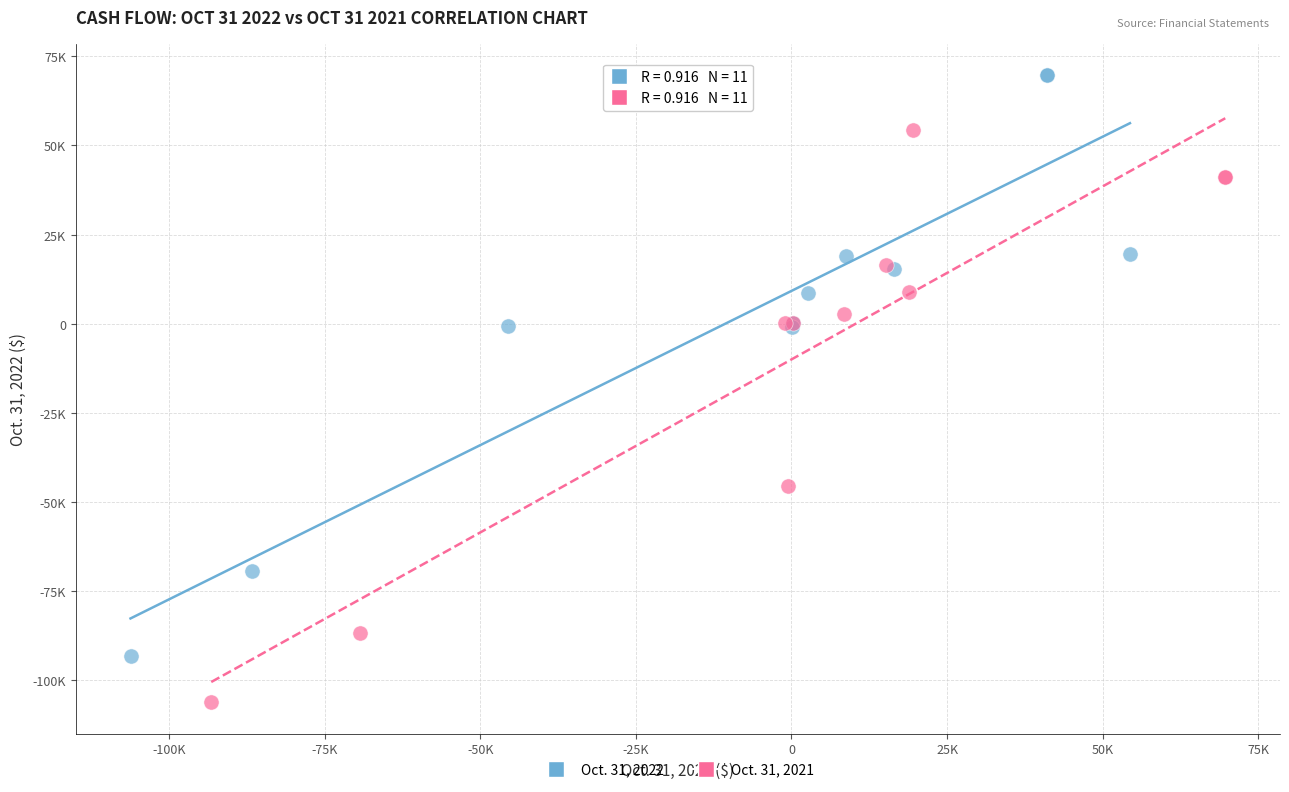

What are all the series names shown in the legend?

Oct. 31, 2022, Oct. 31, 2021